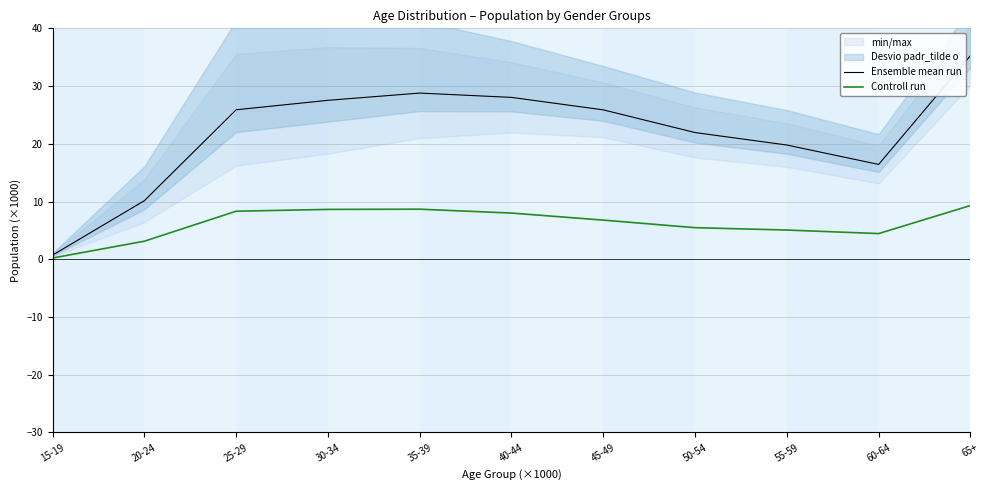

What is the sum of all Ensemble mean run values?

240.4